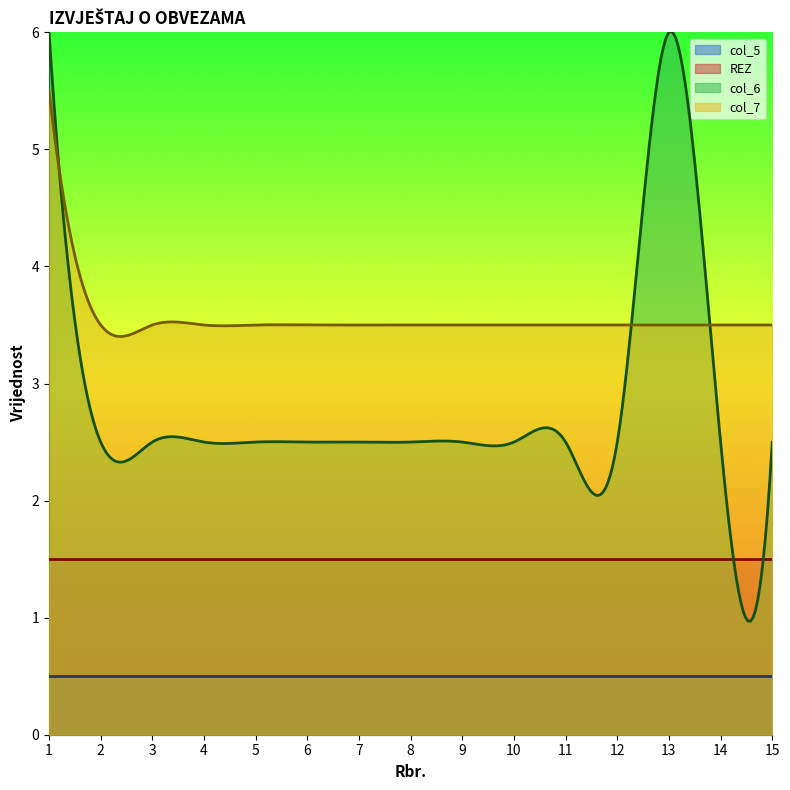

What are all the series names shown in the legend?

col_5, REZ, col_6, col_7